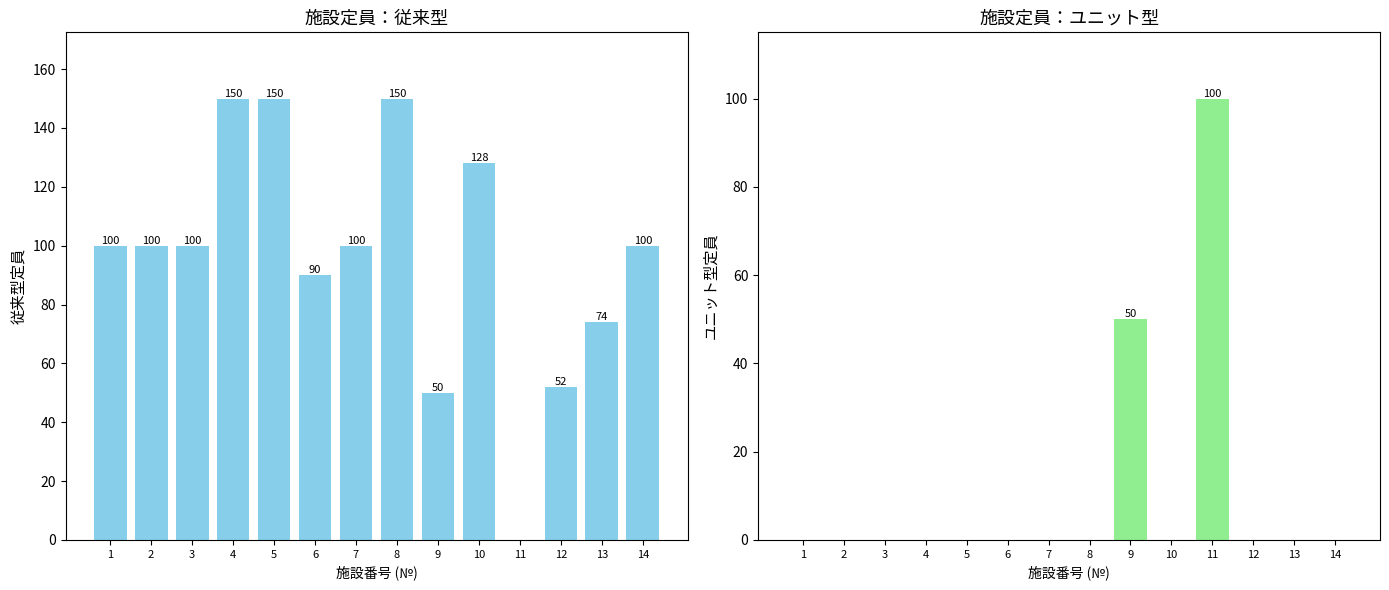

The ユニット型定員 series shows 0 at 13. True or false?

True